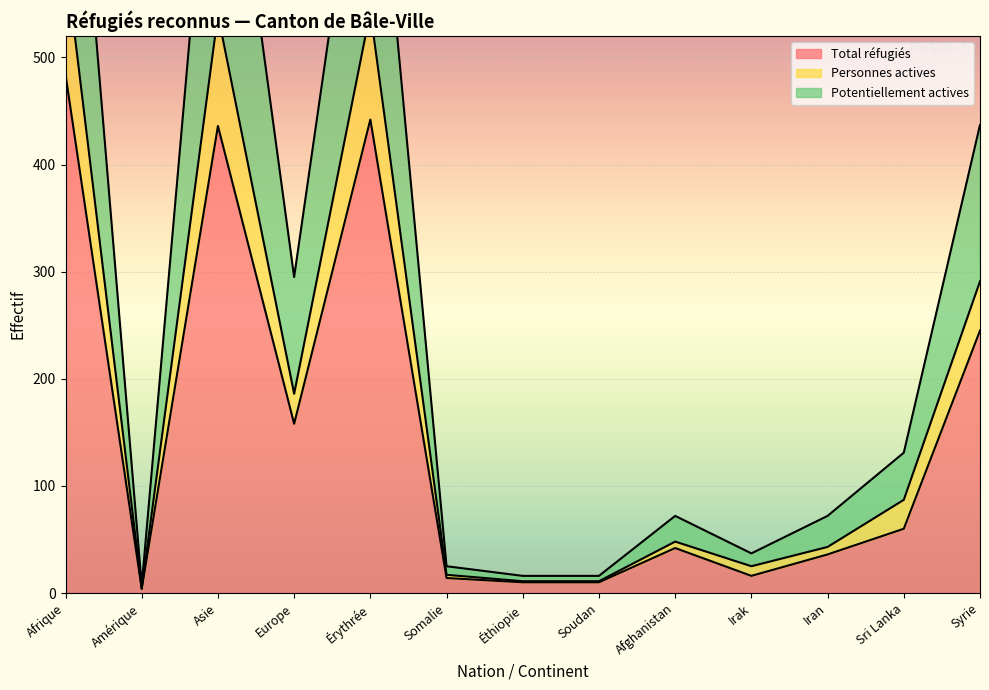

How many categories are shown in the chart?

13